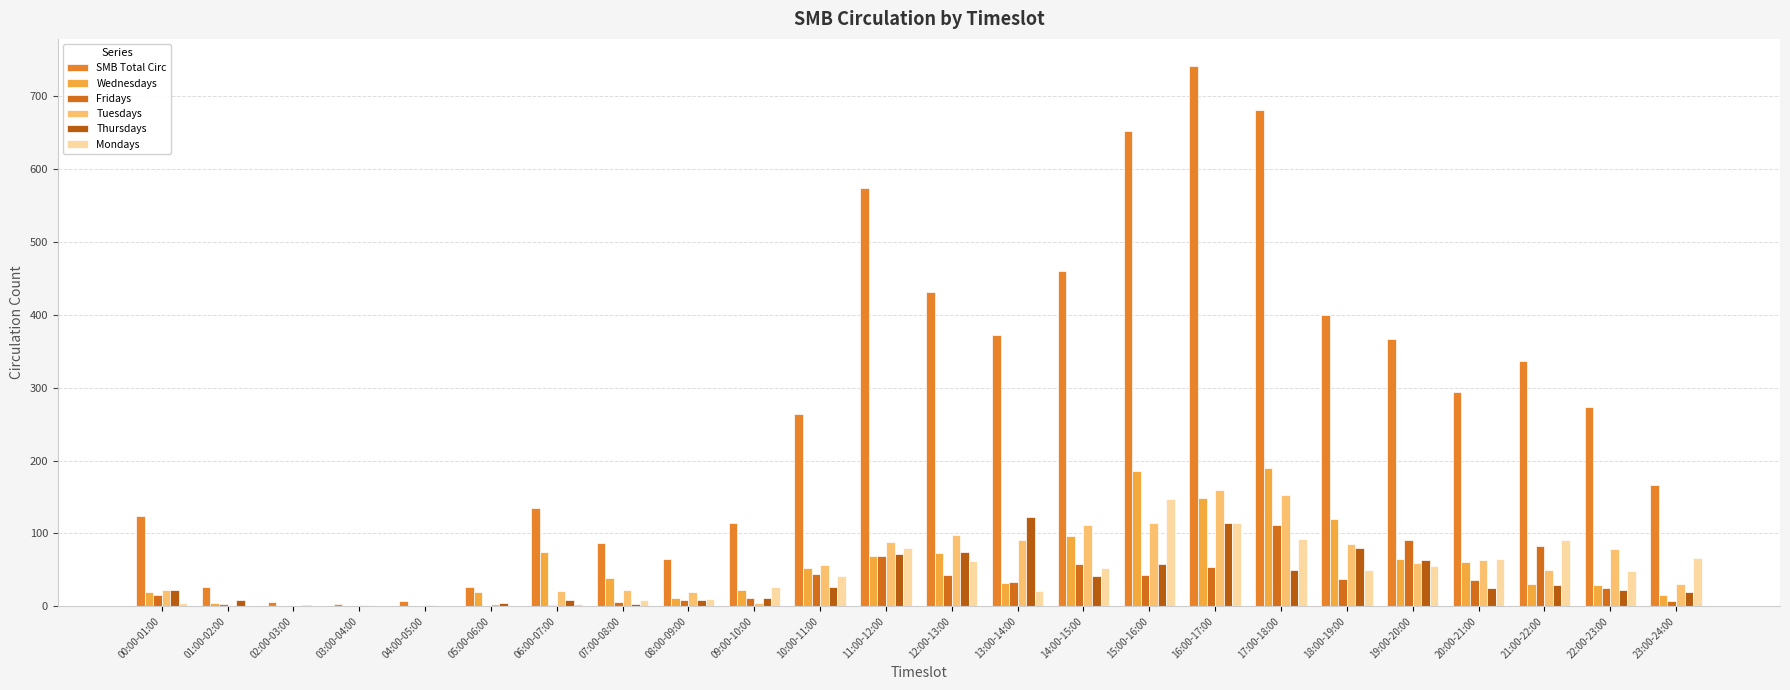

How many groups of bars are there?

24